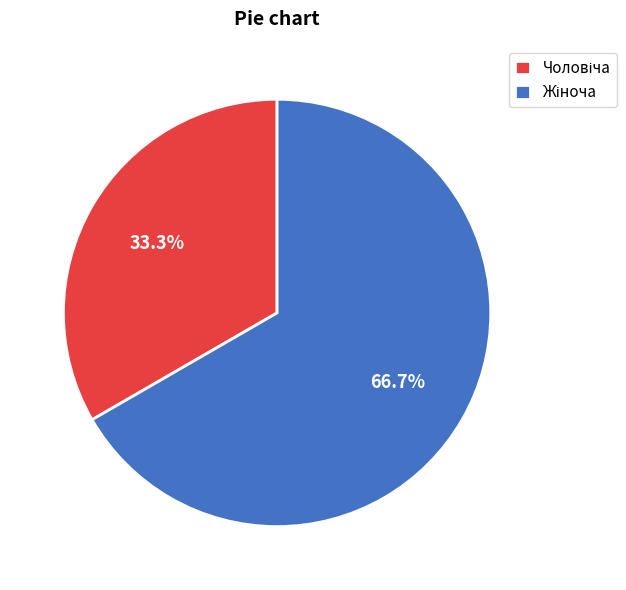

Does any single category account for the majority?

Yes